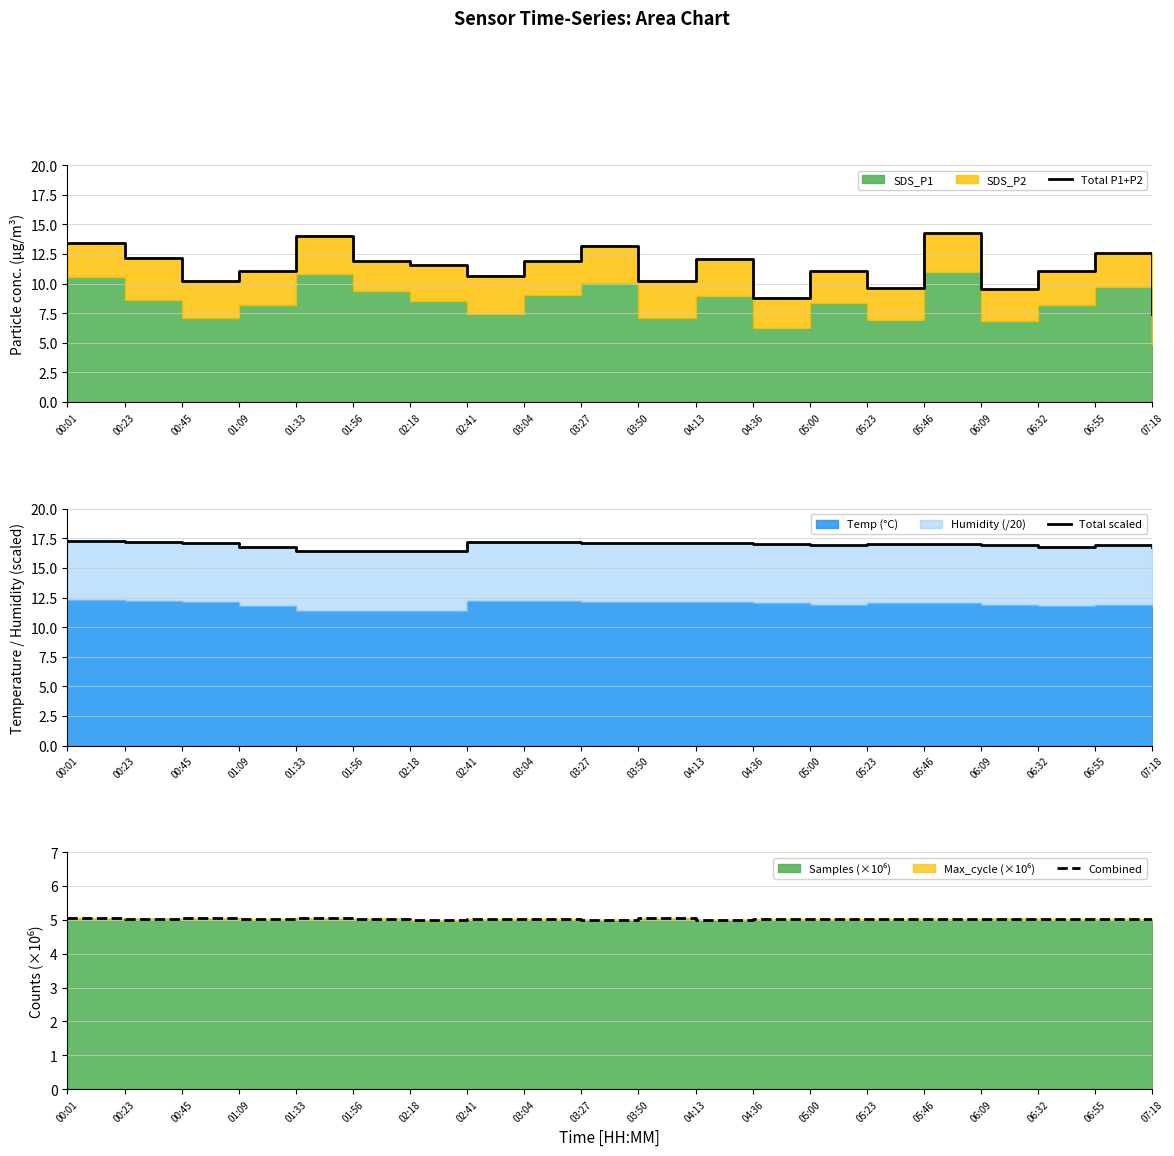

Which has a higher value, 06:32 or 00:23?

00:23